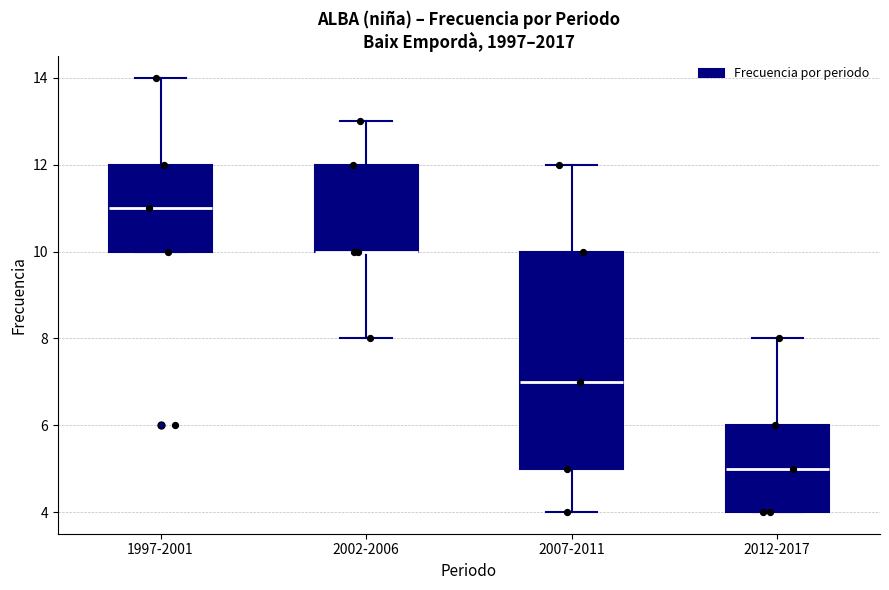

Comparing the boxes themselves (not the whiskers), which one is the tallest?

2007-2011